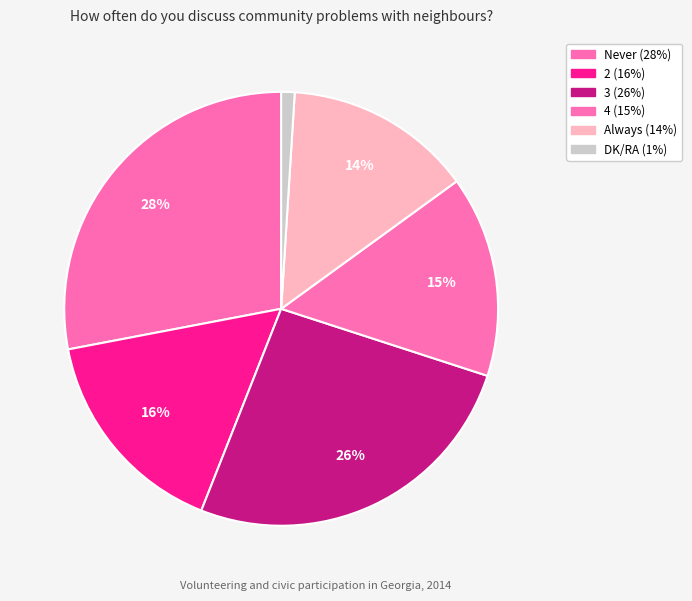

Count the number of slices in the pie.

6